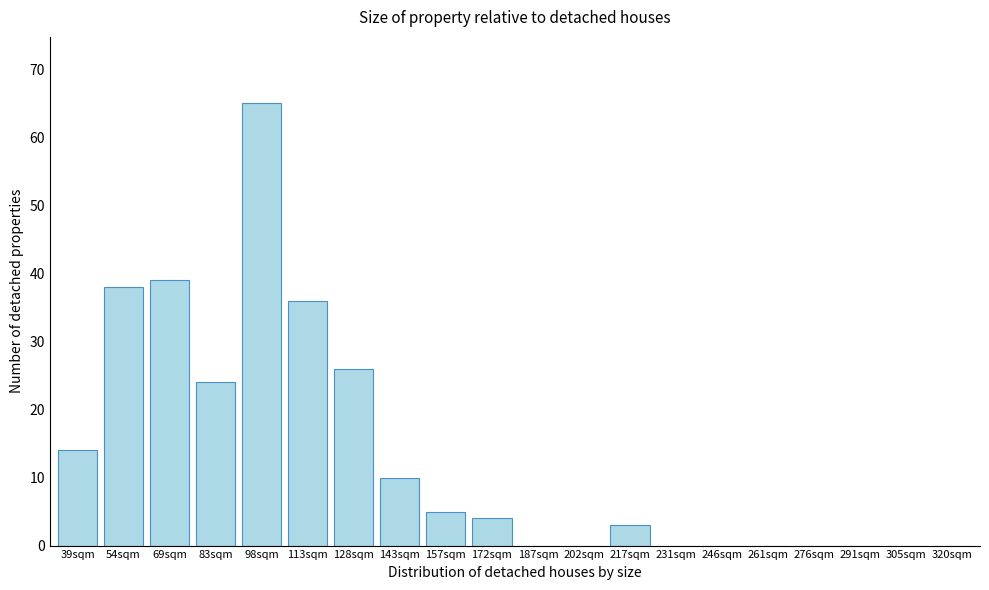

Reading right to left, extract all data points from this chart.

320sqm=0	305sqm=0	291sqm=0	276sqm=0	261sqm=0	246sqm=0	231sqm=0	217sqm=3	202sqm=0	187sqm=0	172sqm=4	157sqm=5	143sqm=10	128sqm=26	113sqm=36	98sqm=65	83sqm=24	69sqm=39	54sqm=38	39sqm=14